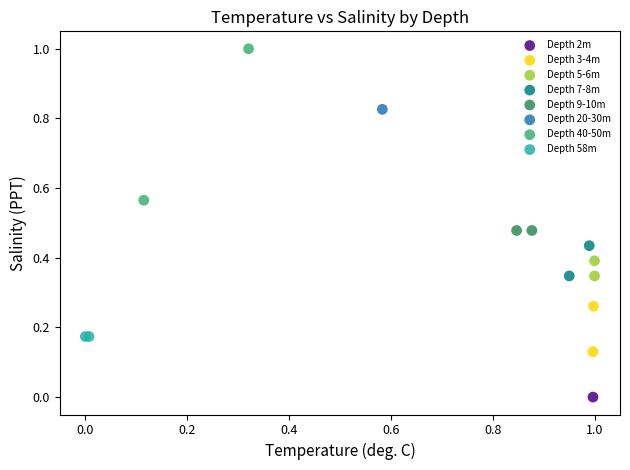

Which series contains the highest Y value?

Depth 40-50m